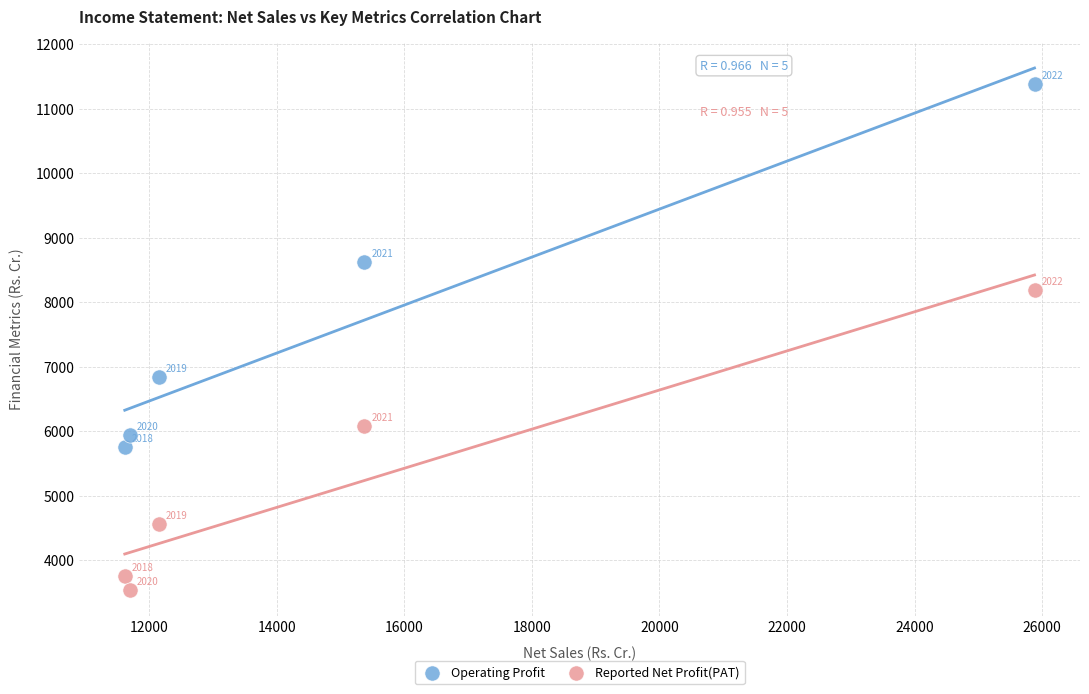

Across all series, what Y value is closest to 7465?

6844.7